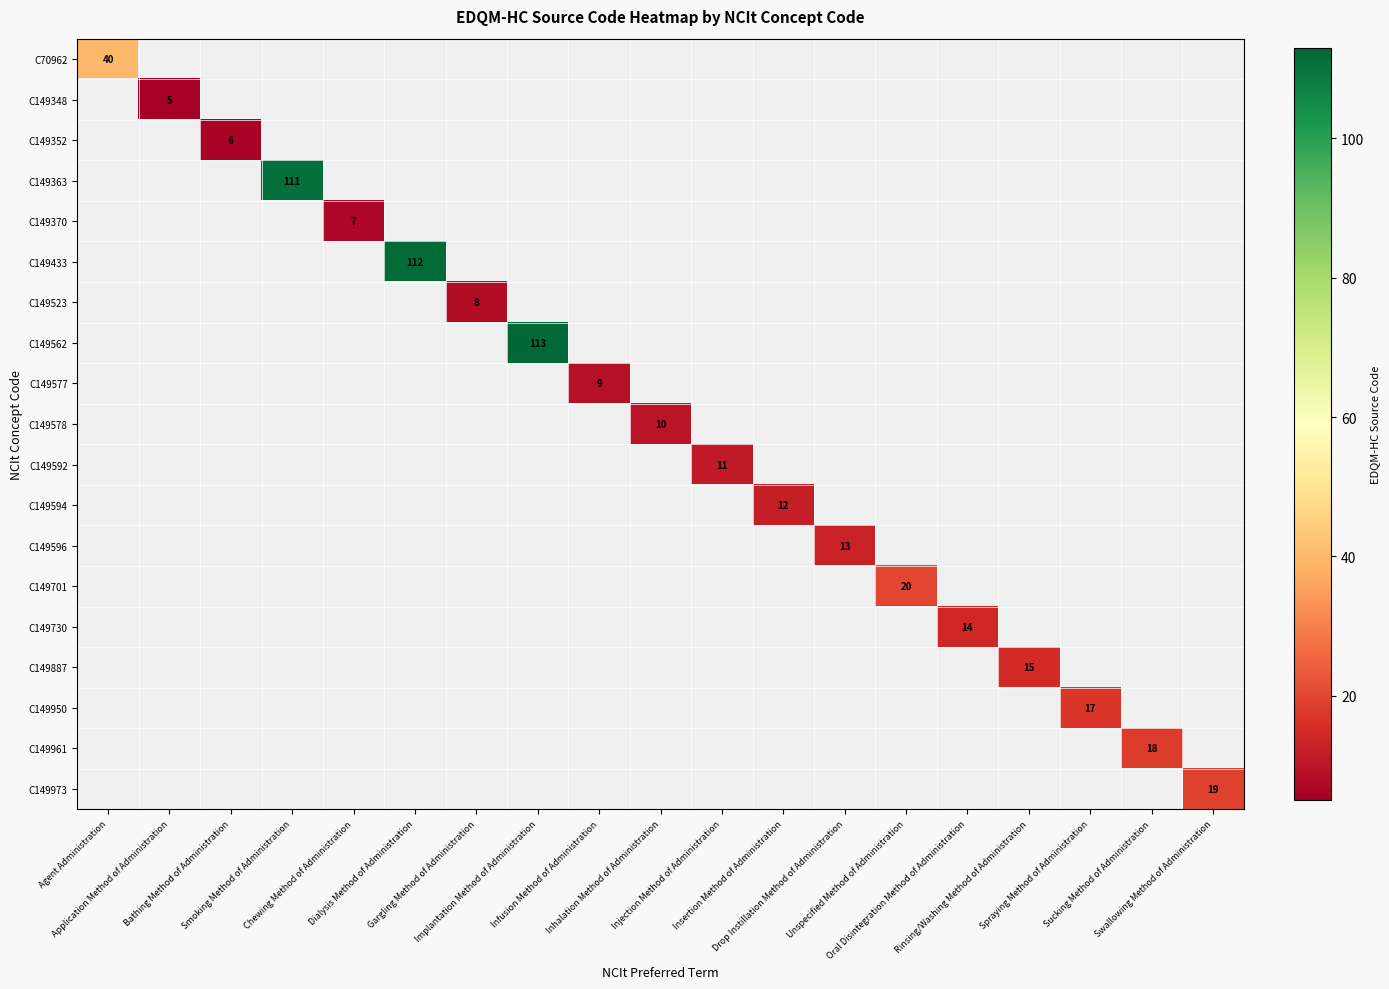

Count the number of data series in this chart.

19